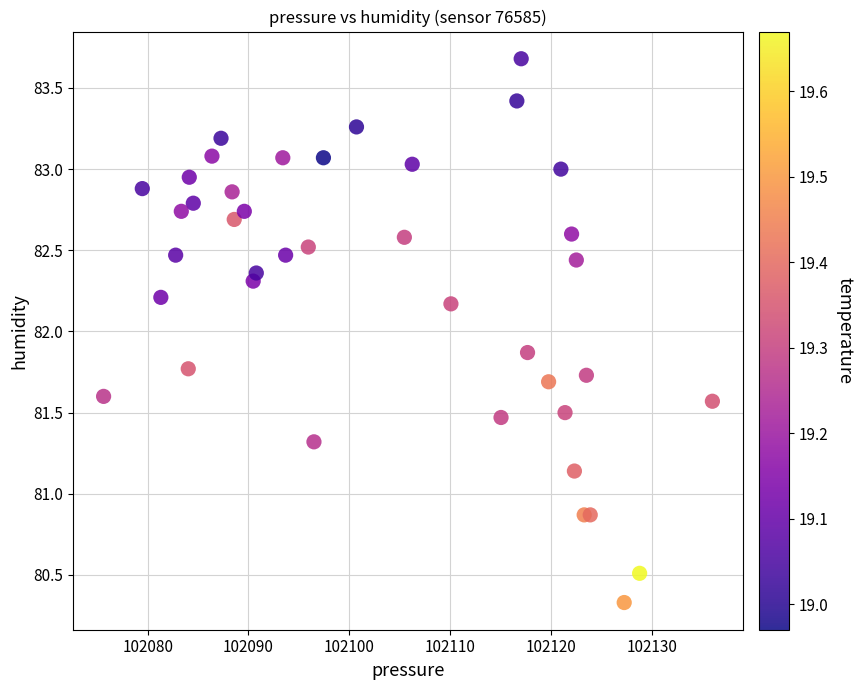

What Y value in the scatter plot is closest to 82?

81.9